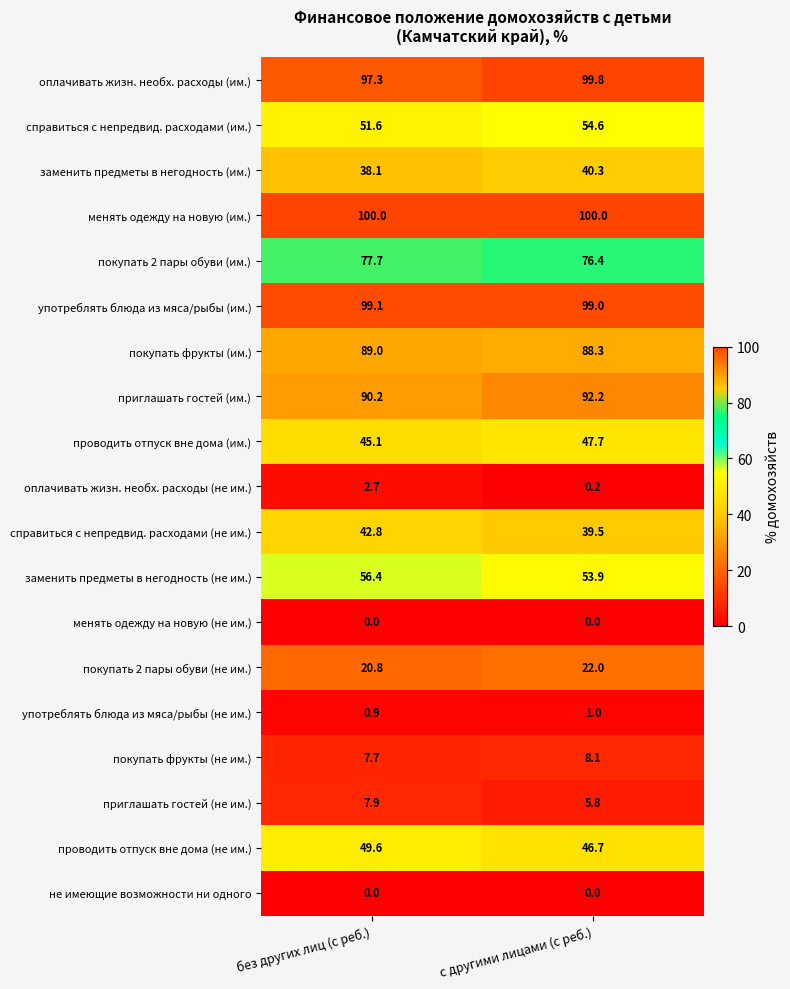

What is the greatest value displayed?

100.0